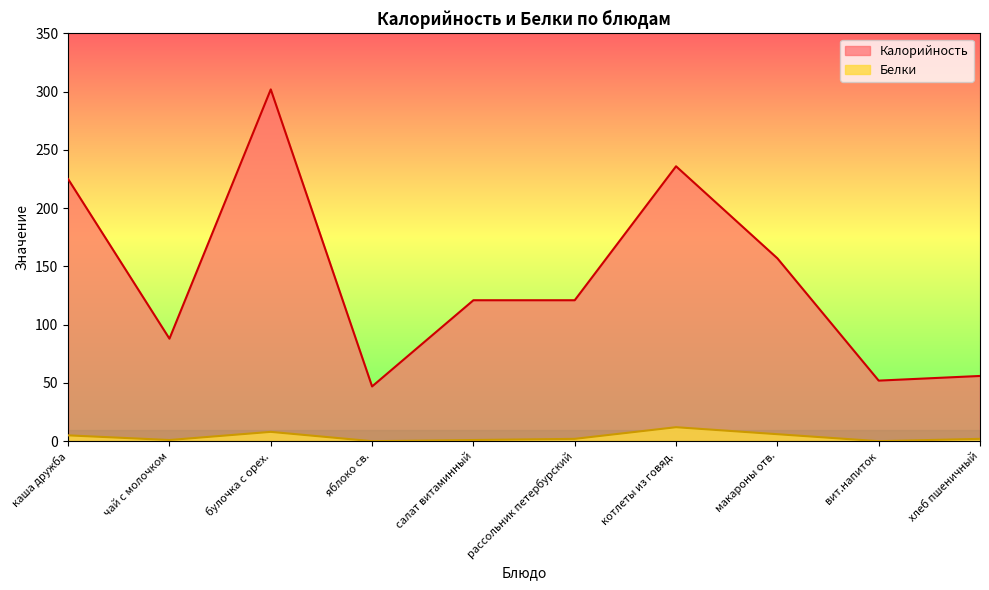

How many values in the Белки series exceed 2?

4